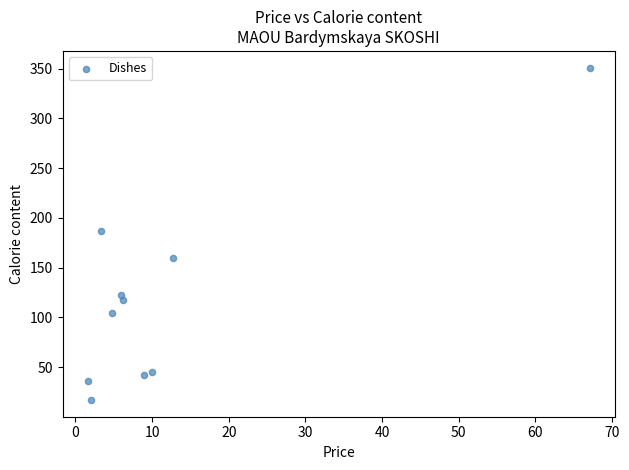

What is the average Y value?

118